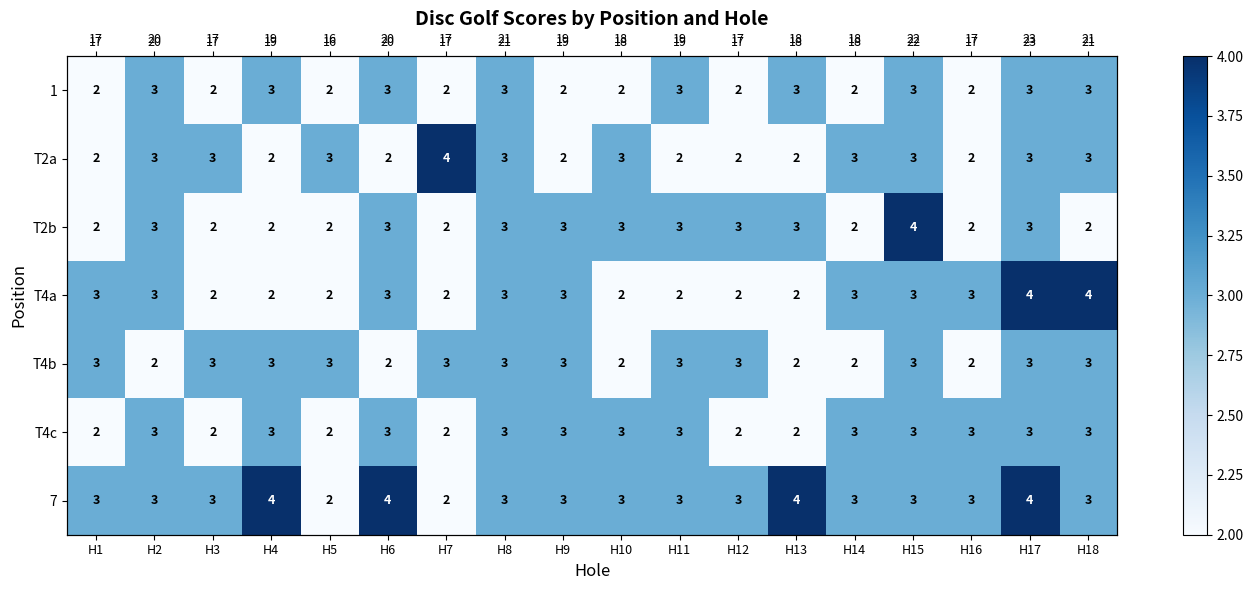

Is it true that 1 equals 3 at H5?

False